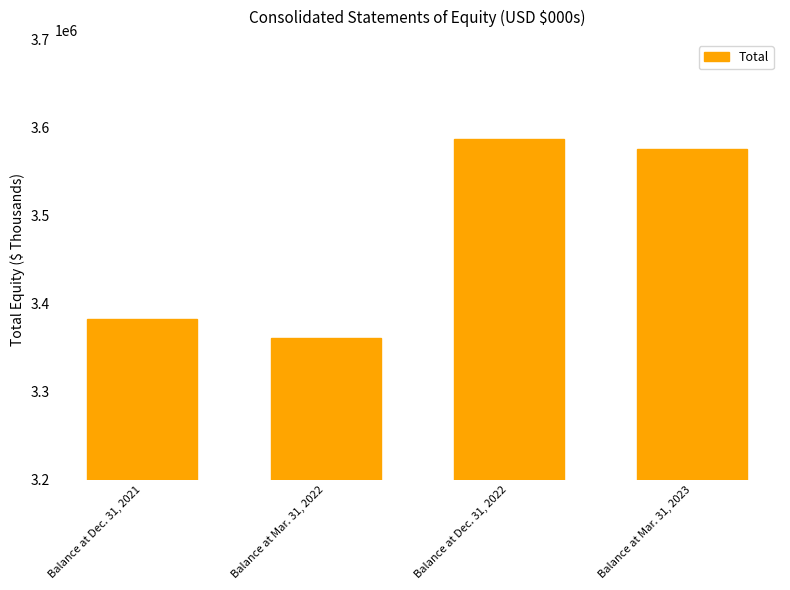

Between Balance at Dec. 31, 2022 and Balance at Dec. 31, 2021, which is larger?

Balance at Dec. 31, 2022